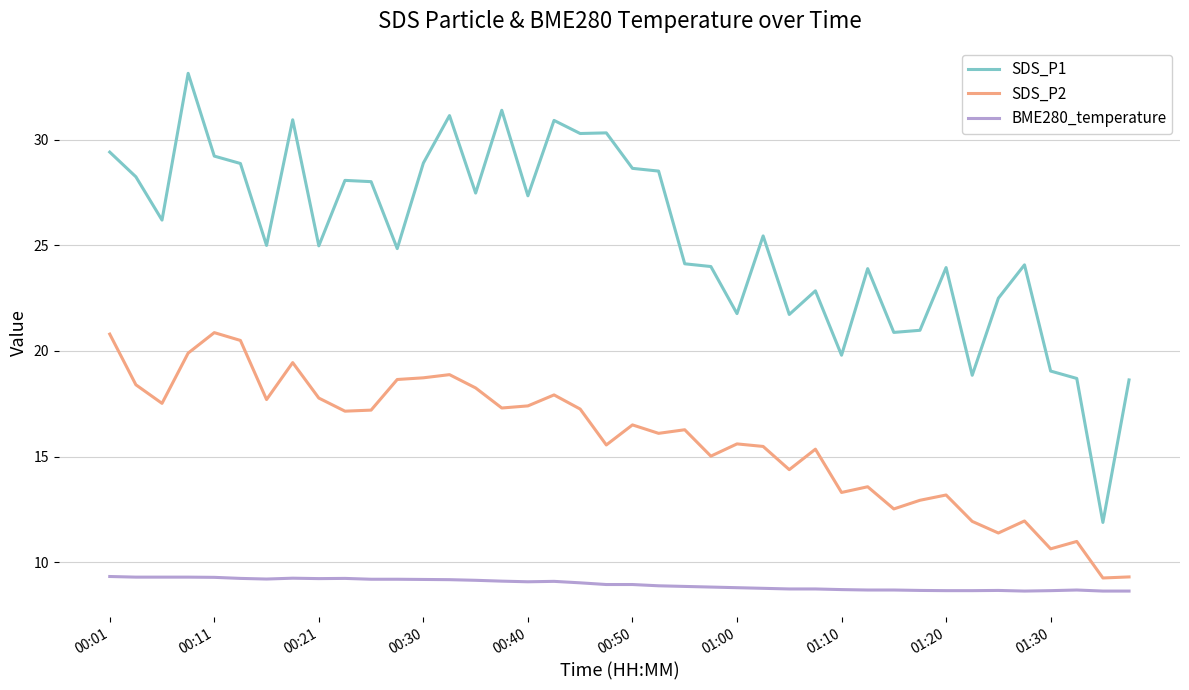

What is the difference between the maximum and minimum values in the SDS_P2 series?

11.6